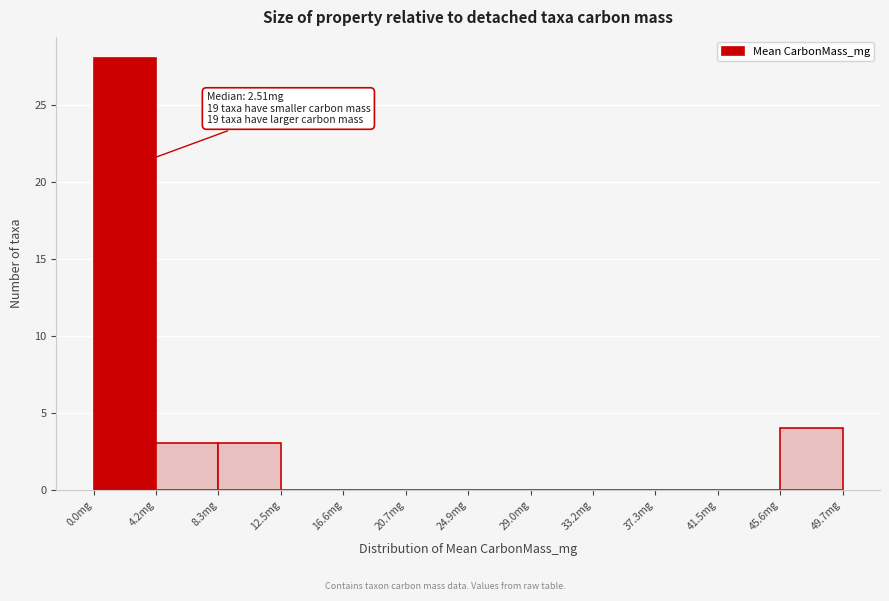

Which range on the x-axis has the tallest bar?

0.0 to 4.0